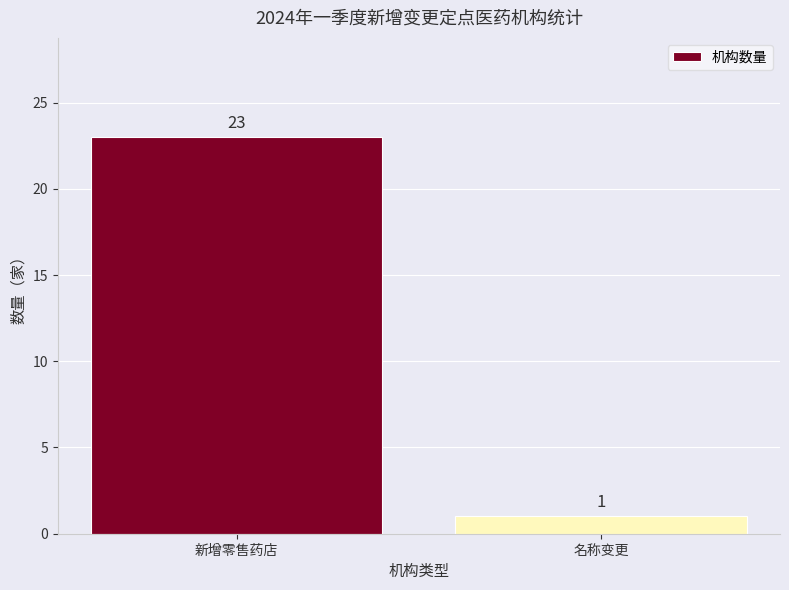

The chart shows a value of 2 at 名称变更. True or false?

False